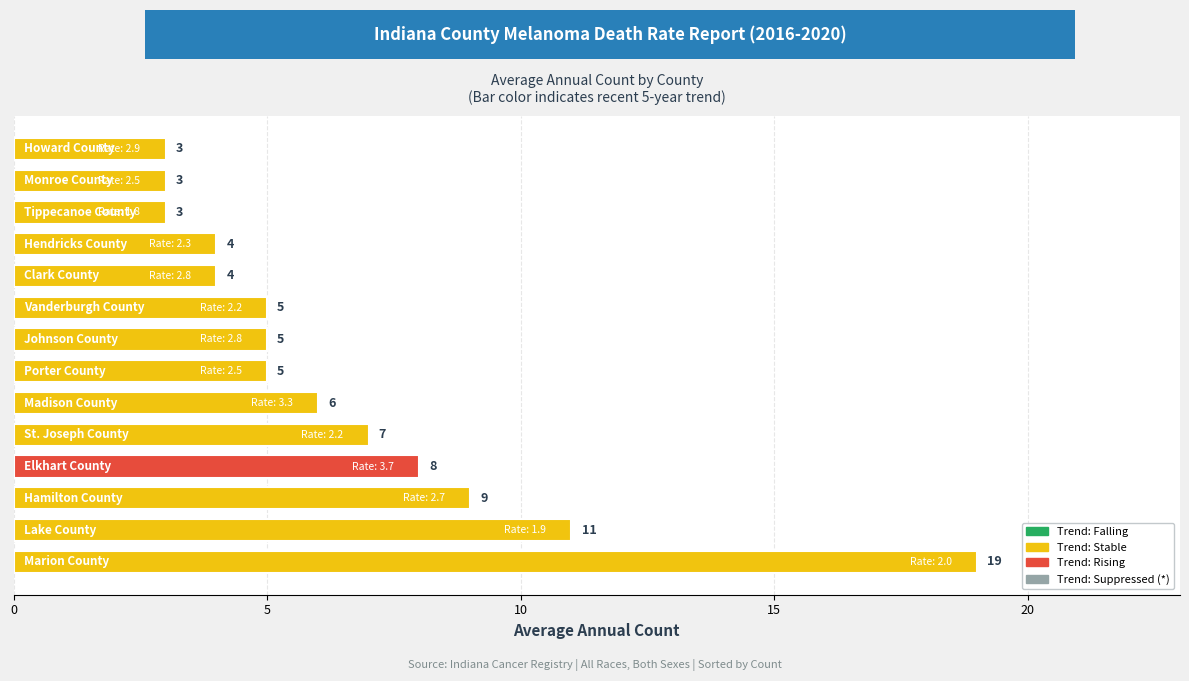

What is the difference between the maximum and minimum values?

16